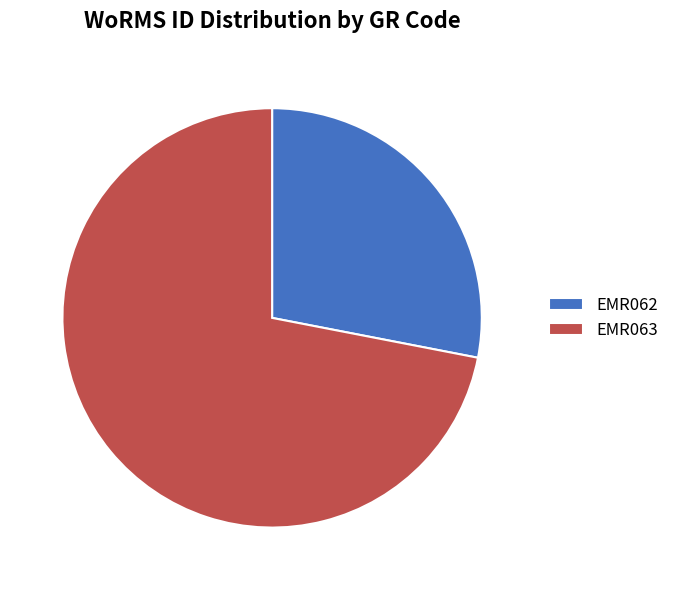

Which category has the smallest portion of the pie?

EMR062